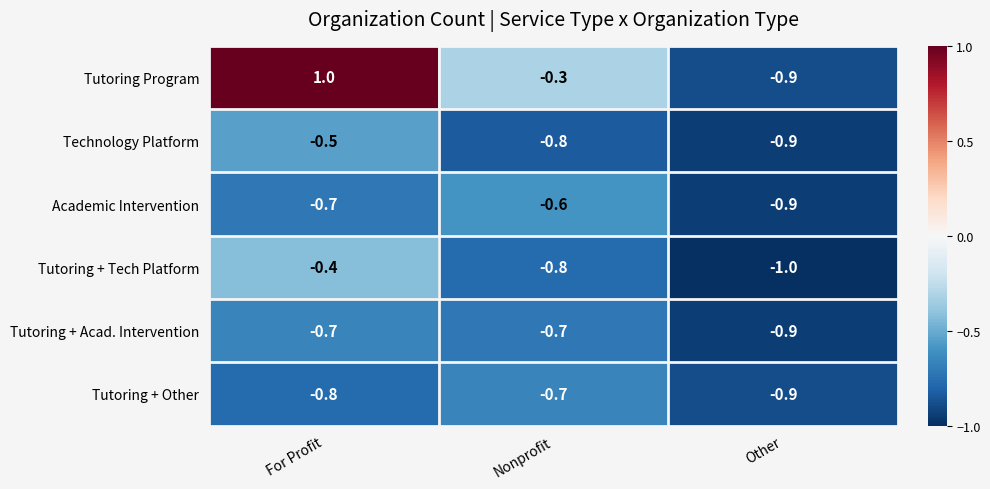

At which category does the chart reach its peak across all series?

For Profit